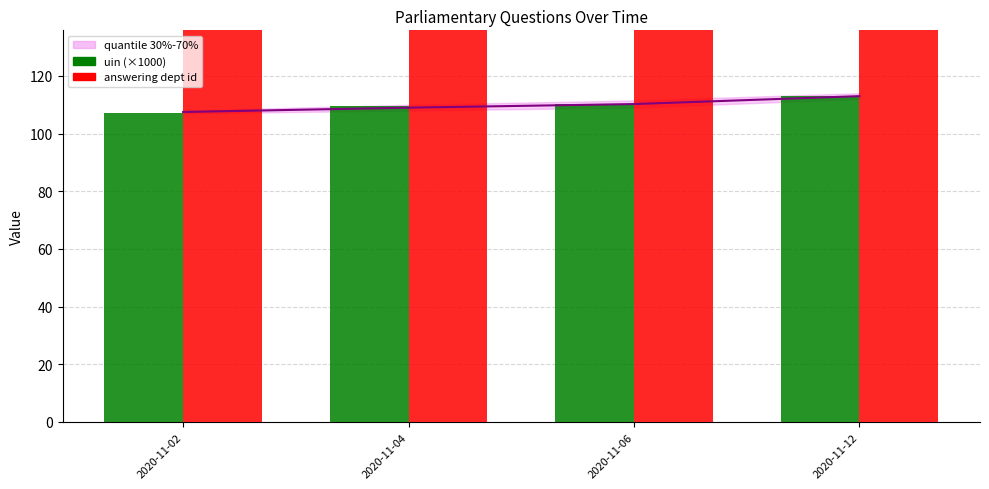

What is the maximum value for answering dept id?

208.0